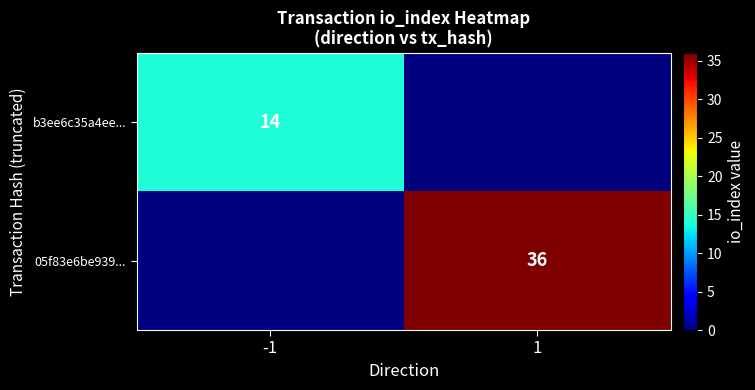

Is the value of 05f83e6be939... at 1 greater than the value of b3ee6c35a4ee... at -1?

Yes